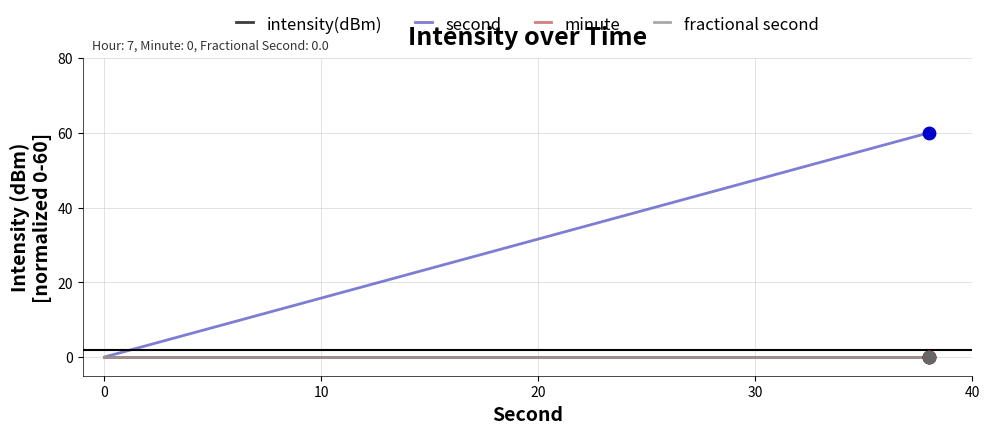

At how many categories does at least one series exceed 26?

11